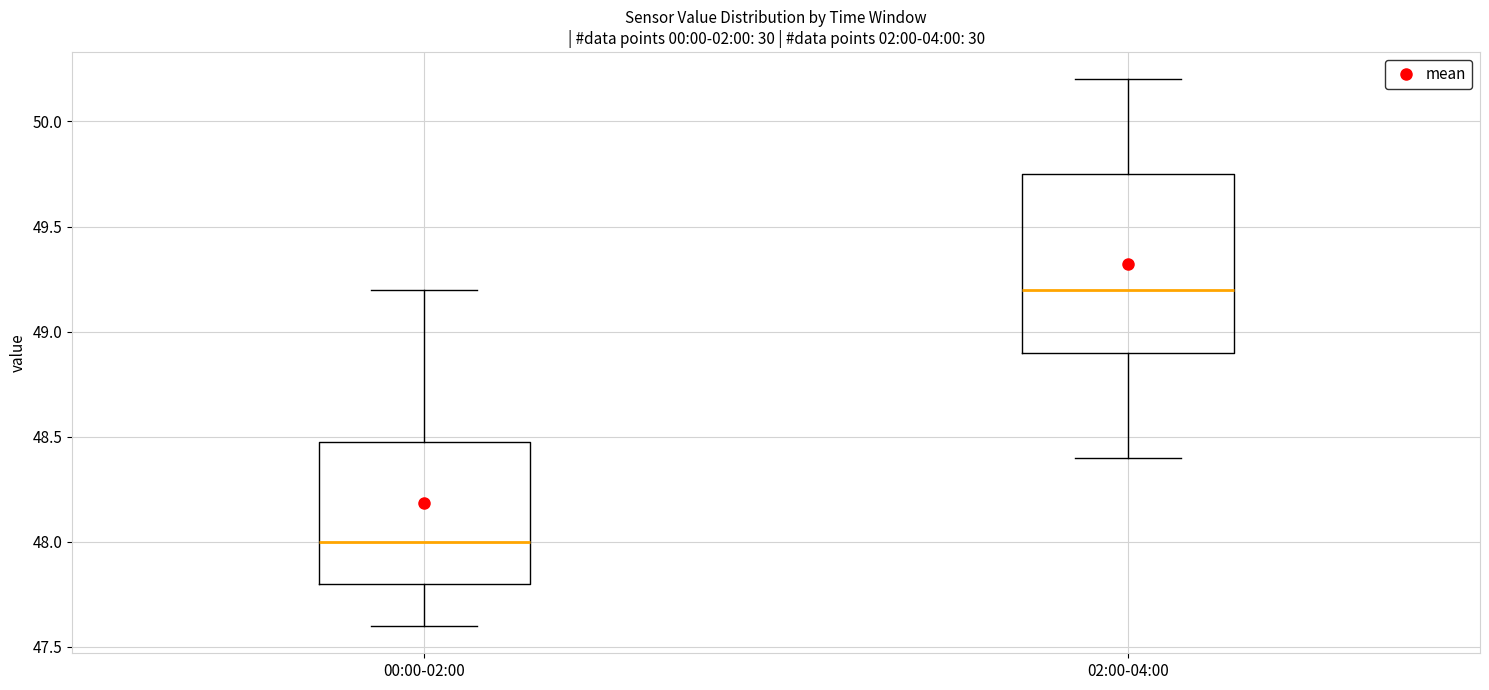

Which box has the lowest median line?

00:00-02:00